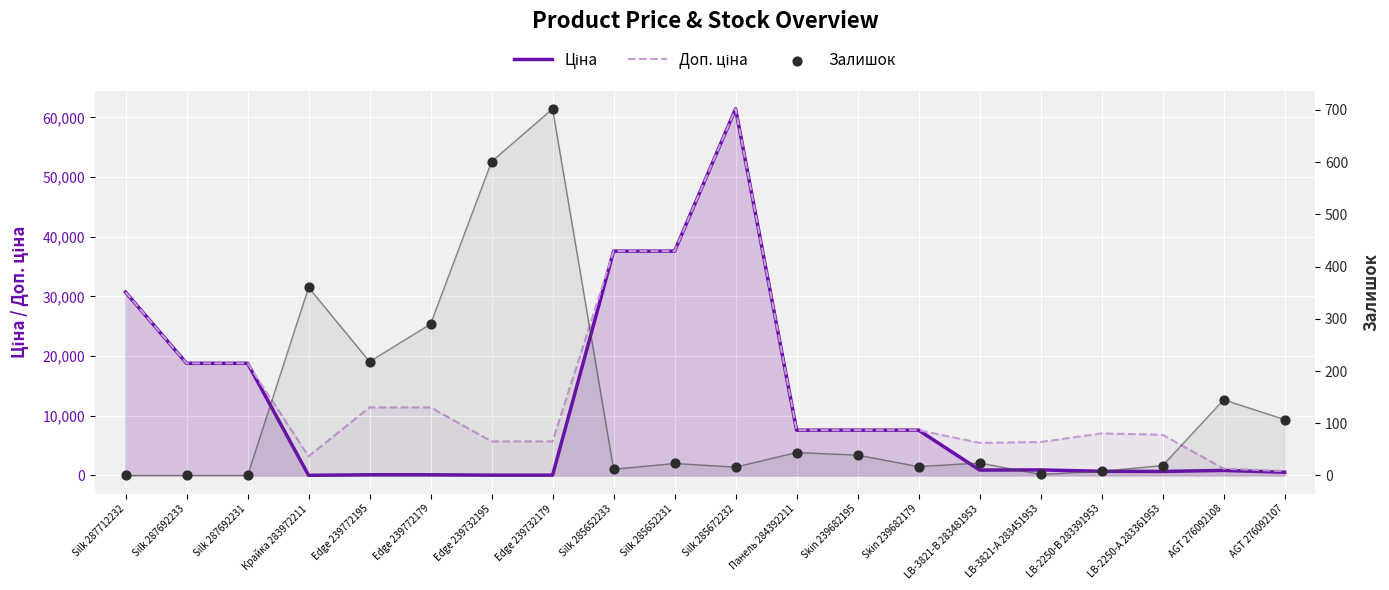

What are all the series names shown in the legend?

Ціна, Доп. ціна, Залишок